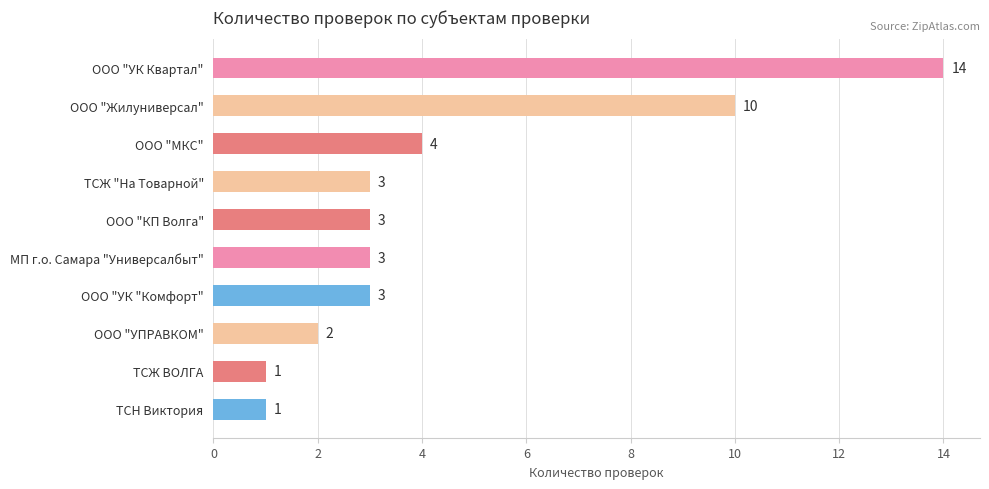

The value at ООО "УК Квартал" is 14. True or false?

True